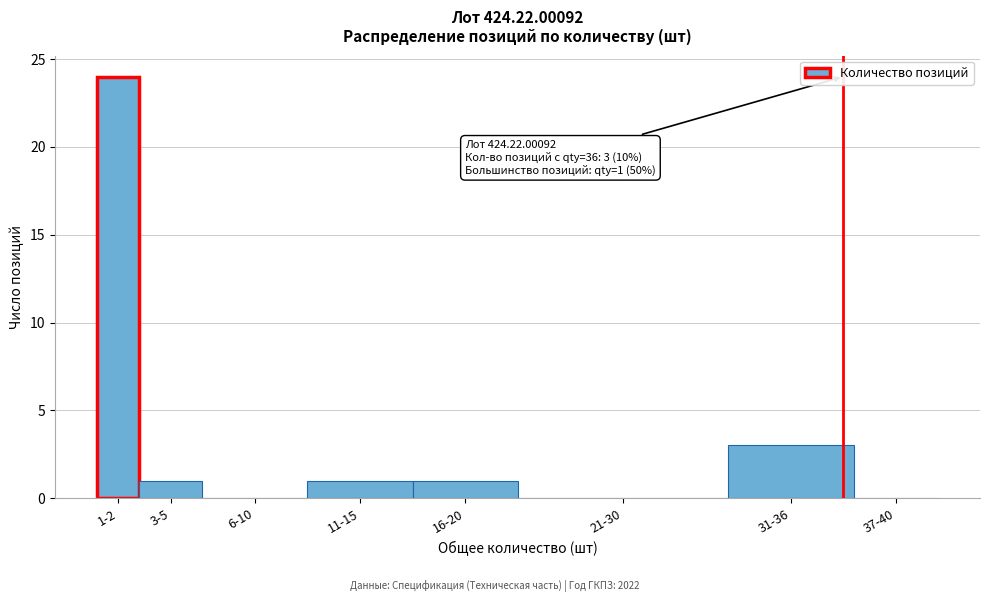

Reading left to right, transcribe all the data shown in this chart.

1-2=24	3-5=1	6-10=0	11-15=1	16-20=1	21-30=0	31-36=3	37-40=0